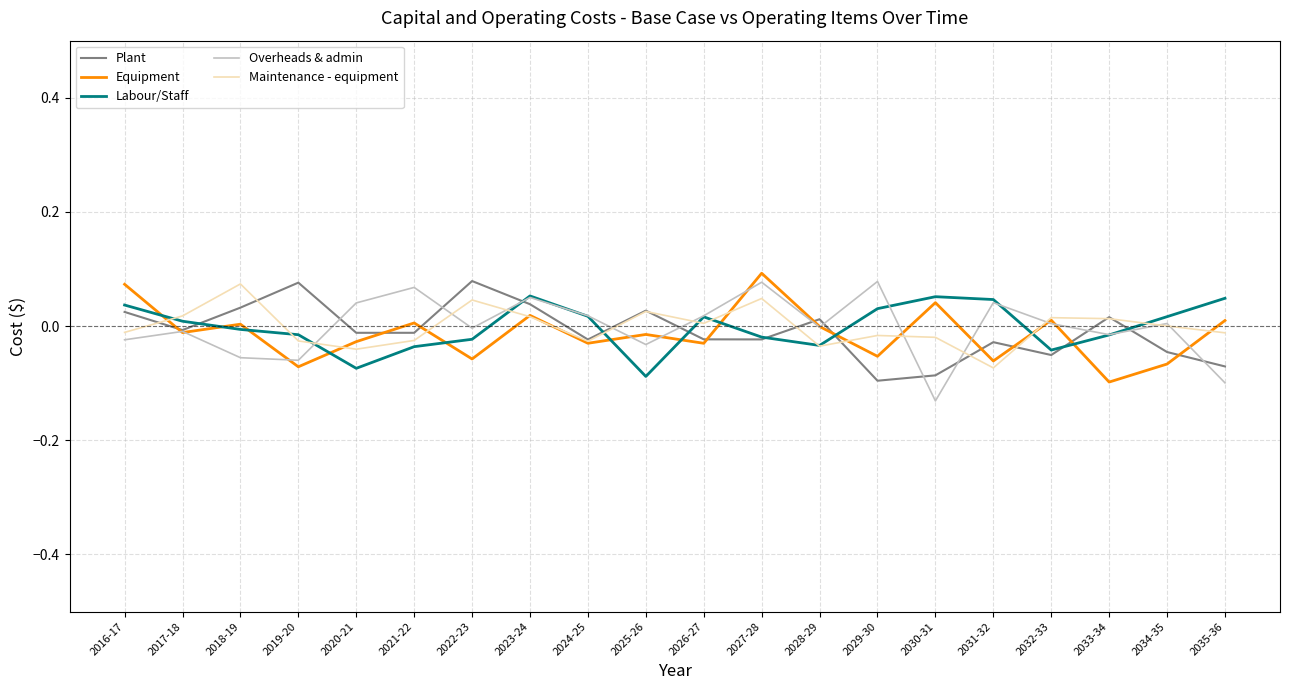

True or false: Overheads & admin and Maintenance - equipment cross at least once.

True